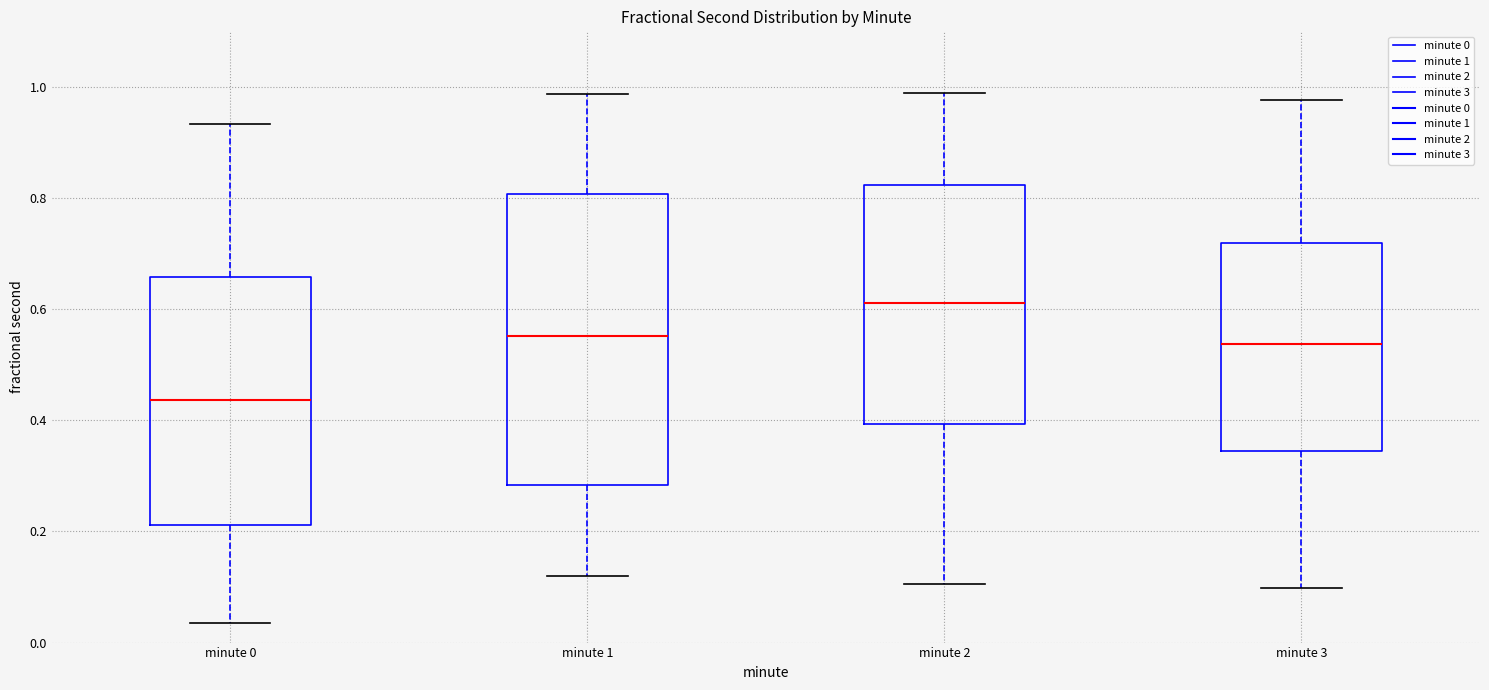

Where is the upper edge of the box for minute 2 on the y-axis? The values are not printed on the chart, so give them approximately, as read against the axis.

0.82